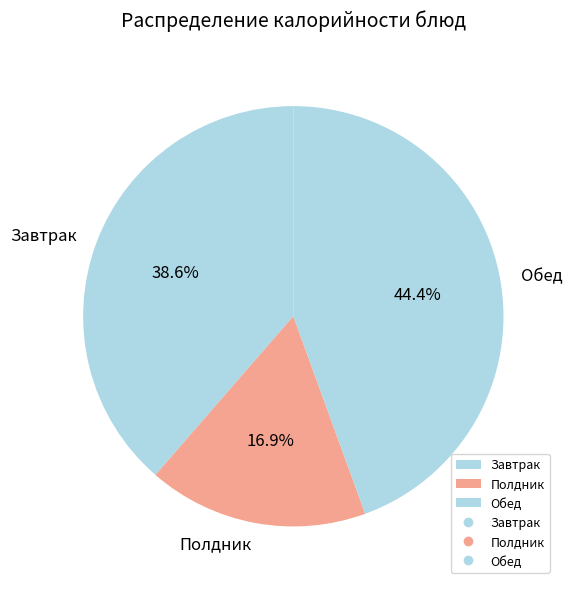

Is there a majority slice in this chart?

No